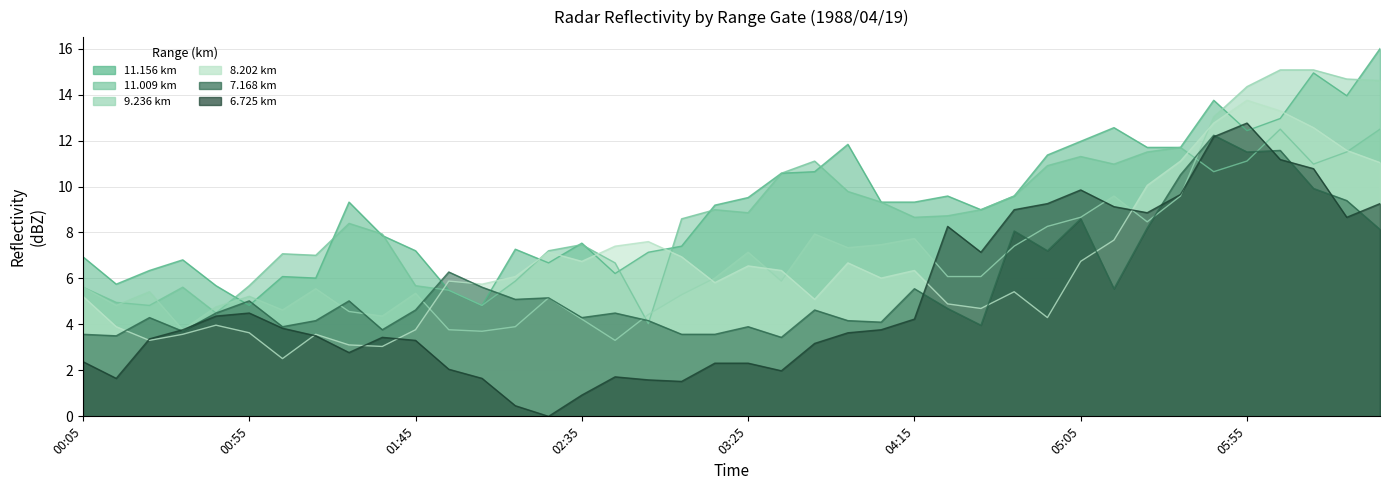

At which category is the sum across all series the highest?

1988/04/19 06:05